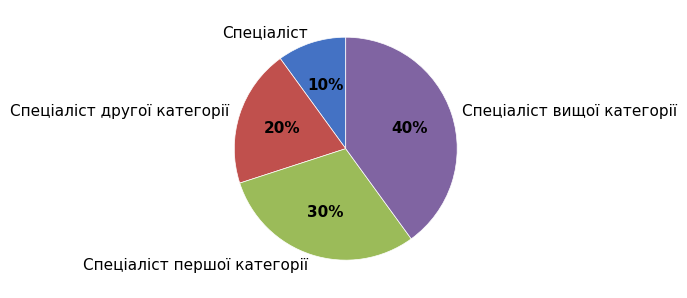

To the nearest percent, what percentage of the pie is Спеціаліст першої категорії?

30%